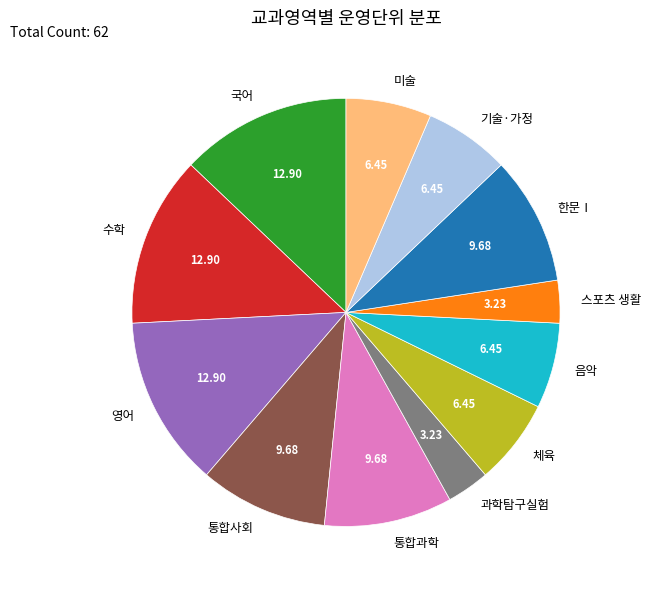

Combined, do 통합과학 and 한문Ⅰ account for over 50%?

No